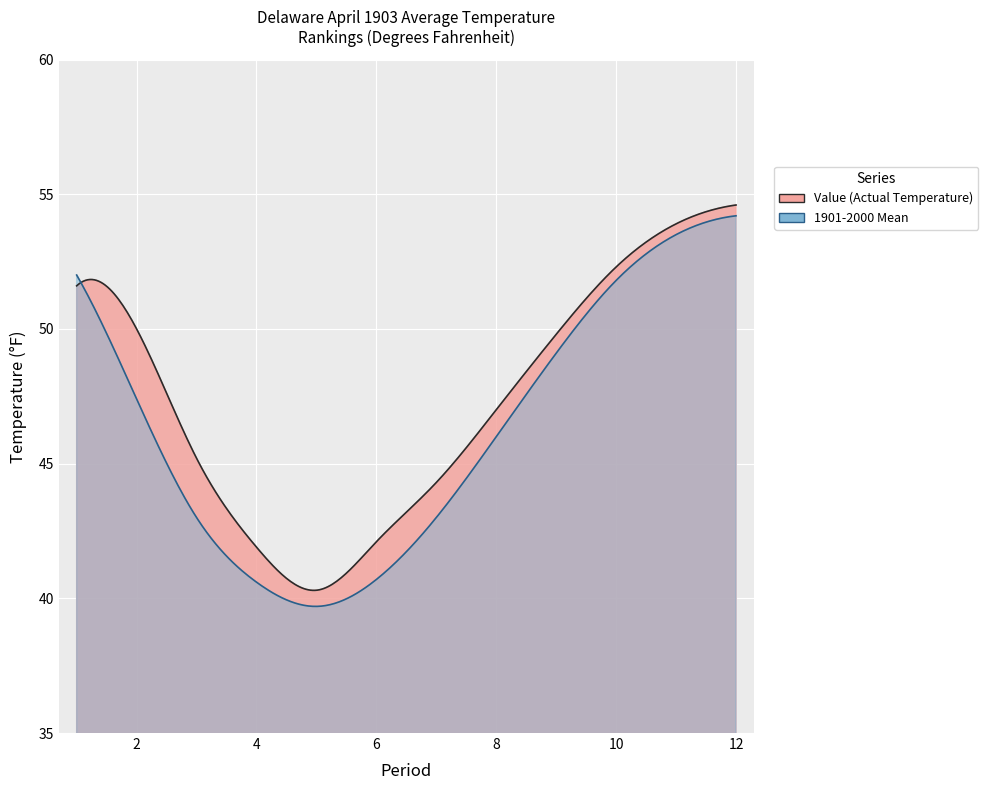

Where does the 1901-2000 Mean series first go above 47?

1